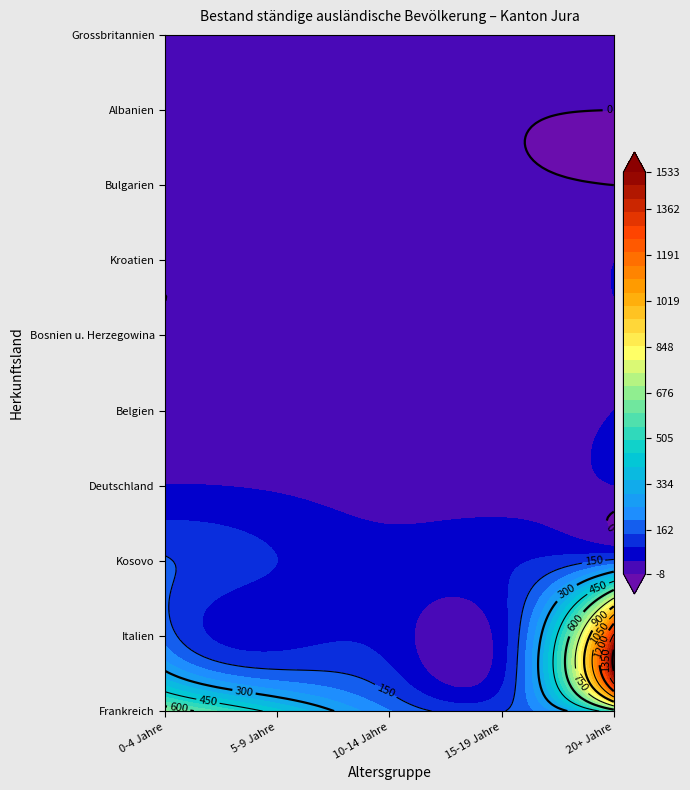

Rank the series by their maximum value, from highest to lowest.

Italien, Frankreich, Kosovo, Deutschland, Belgien, Kroatien, Bosnien u. Herzegowina, Grossbritannien, Bulgarien, Albanien